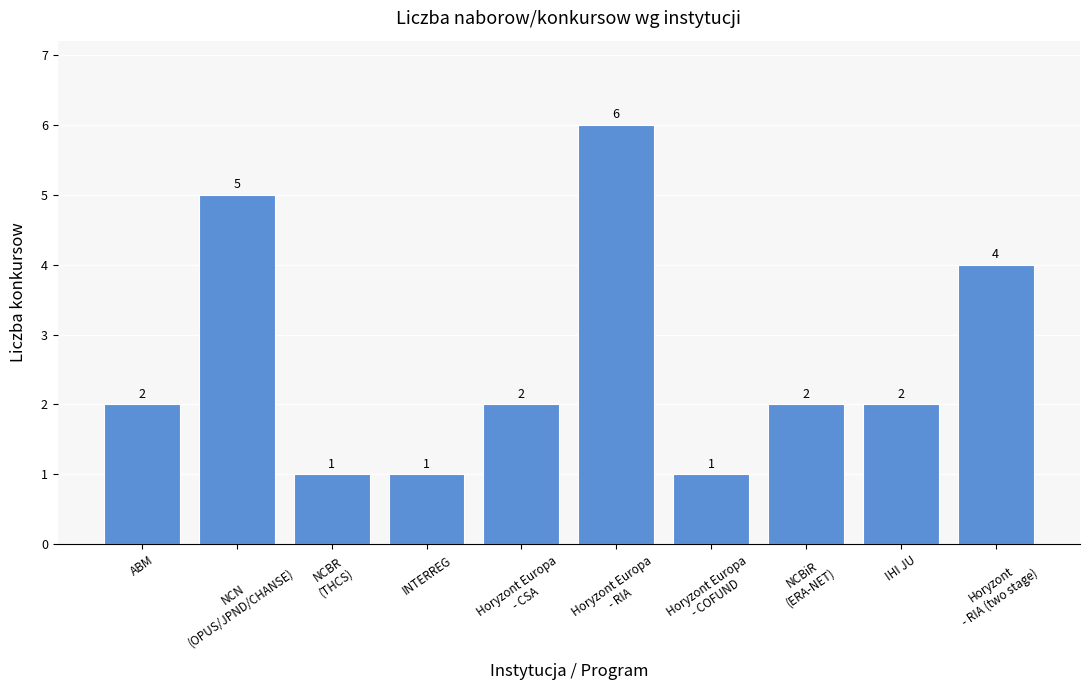

What is the value of the 9th bar from the left?

2